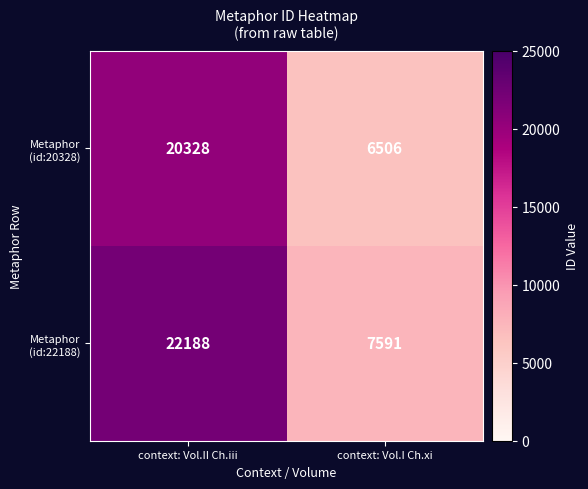

What is the spread (max minus min) of values at context: Vol.II Ch.iii?

1860